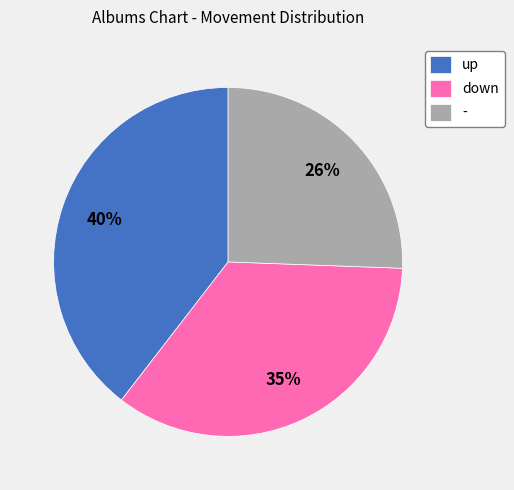

How many slices are in this pie chart?

3